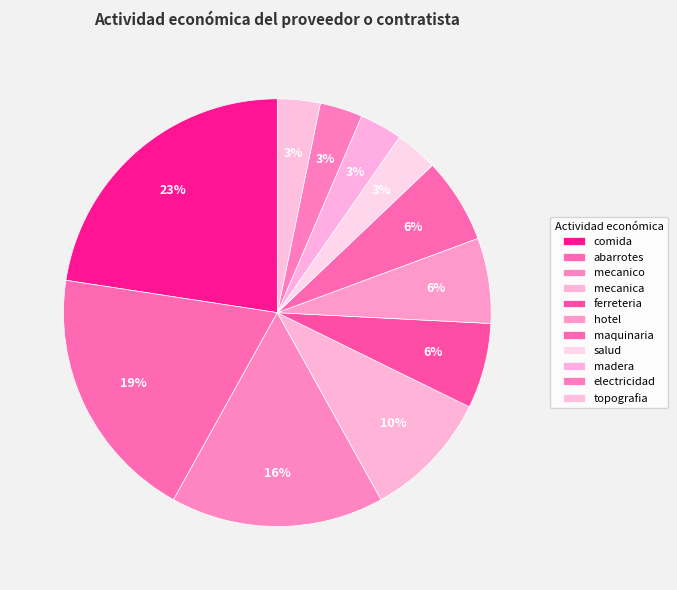

How many slices are in this pie chart?

11